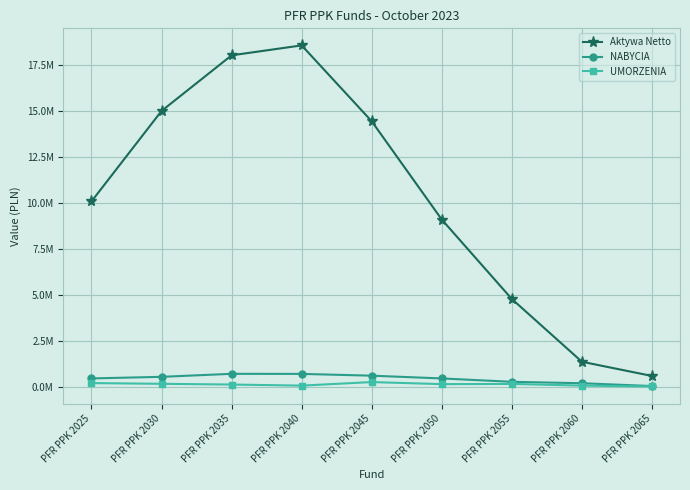

The NABYCIA series shows 360588.1 at PFR PPK 2045. True or false?

False